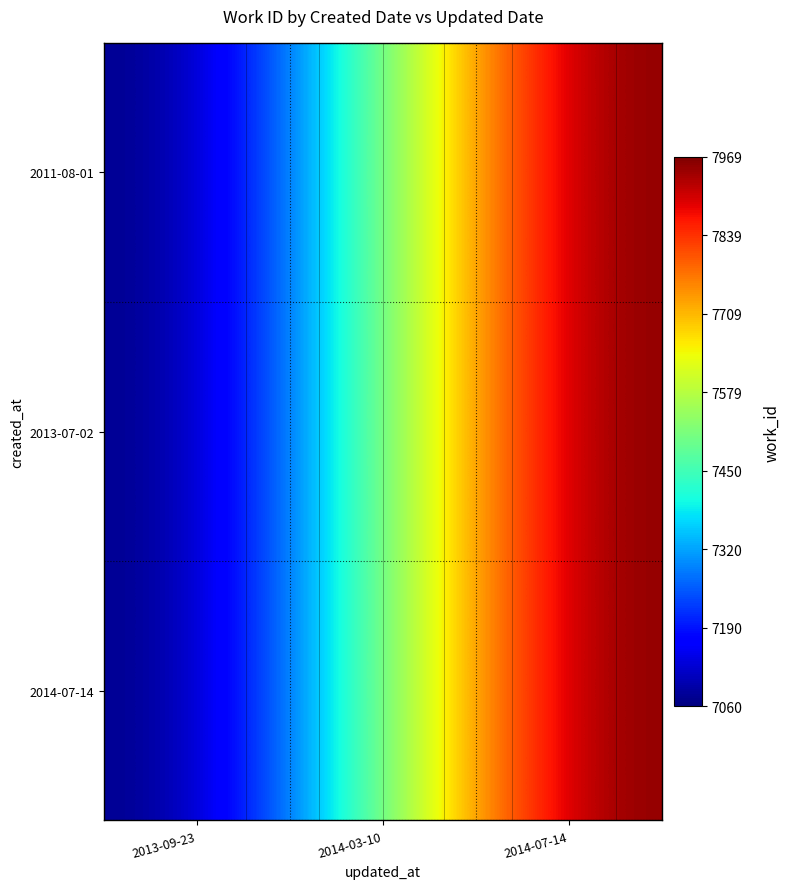

Rank the categories by 2013-07-02 value from lowest to highest.

2013-09-23, 2014-03-10, 2014-07-14